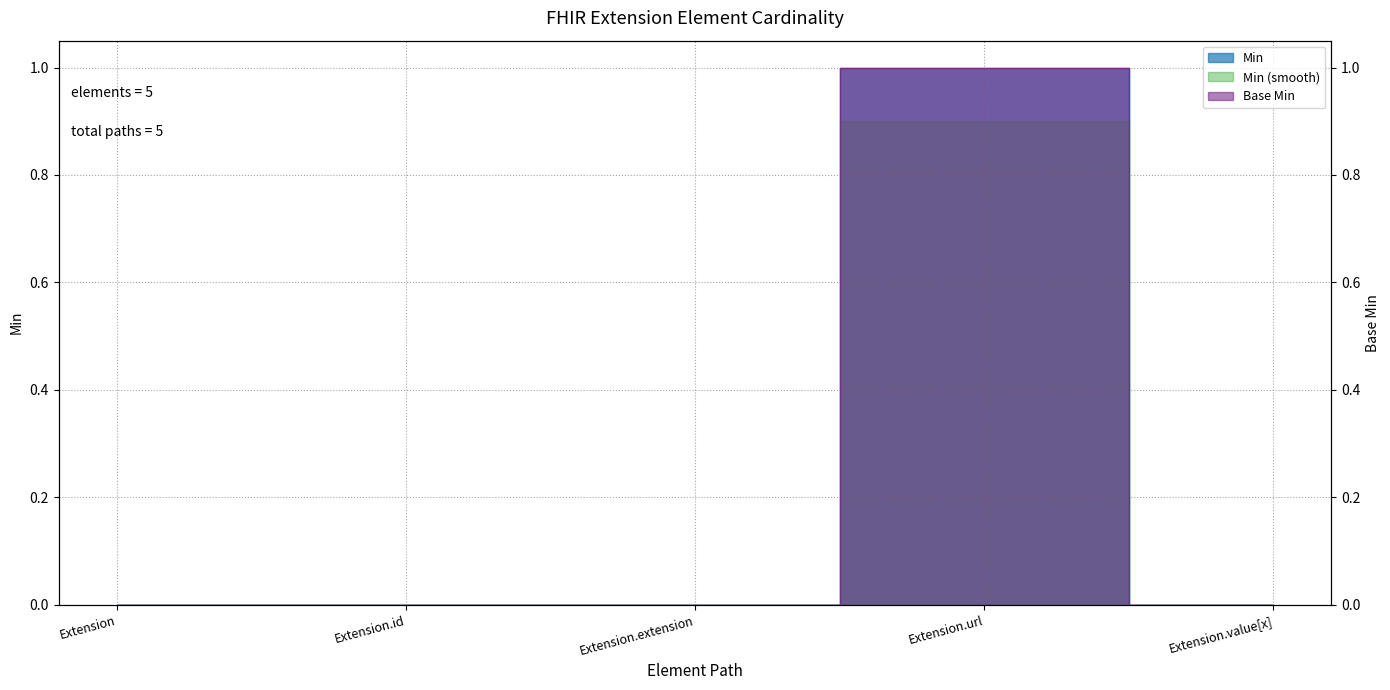

Between Extension.url and Extension.id, which is larger?

Extension.url